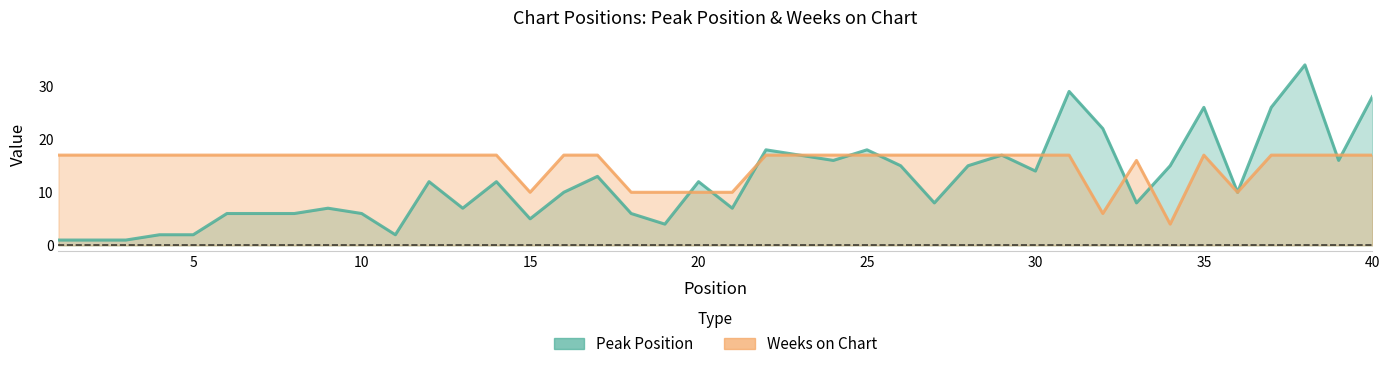

How many data points in Peak Position are above 12?

17